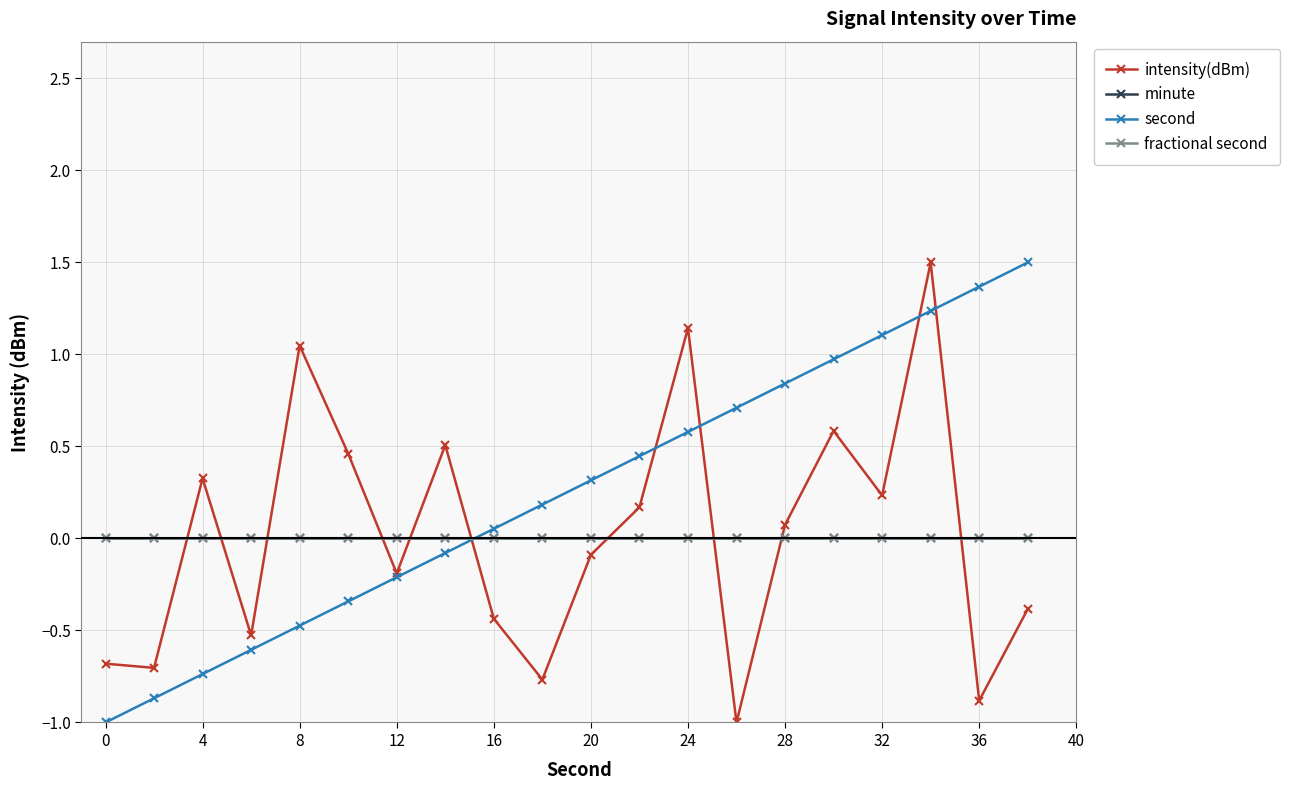

Is this an area chart (filled region under the line)?

No